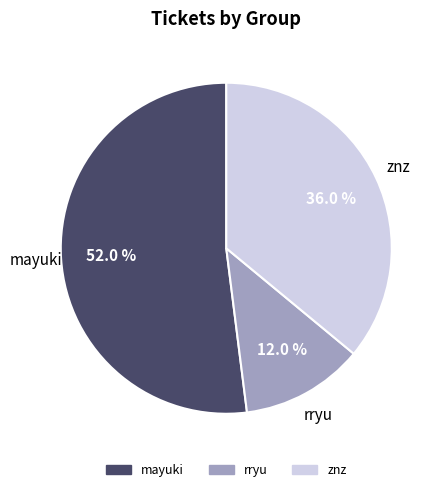

What is the total percentage of mayuki and rryu?

64.0%